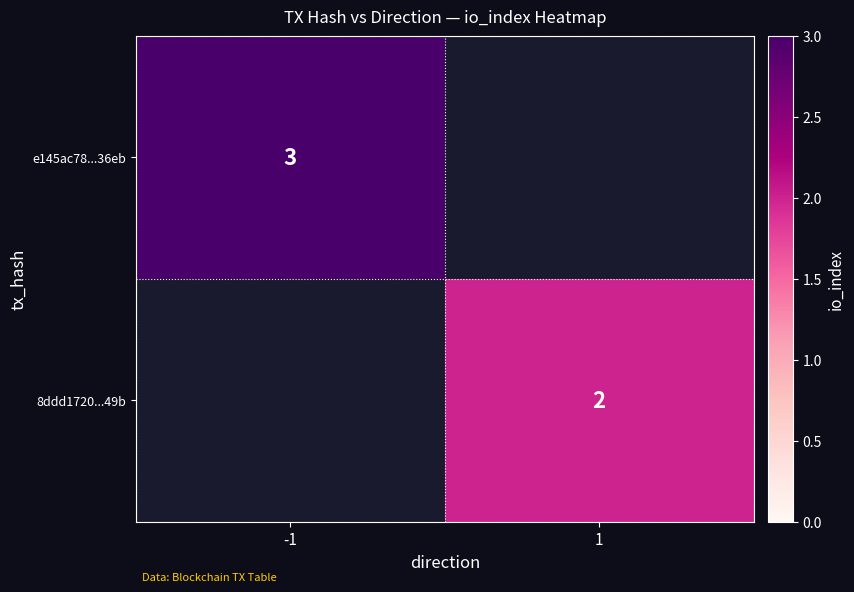

Is it true that 8ddd1720...49b equals 2 at 1?

True